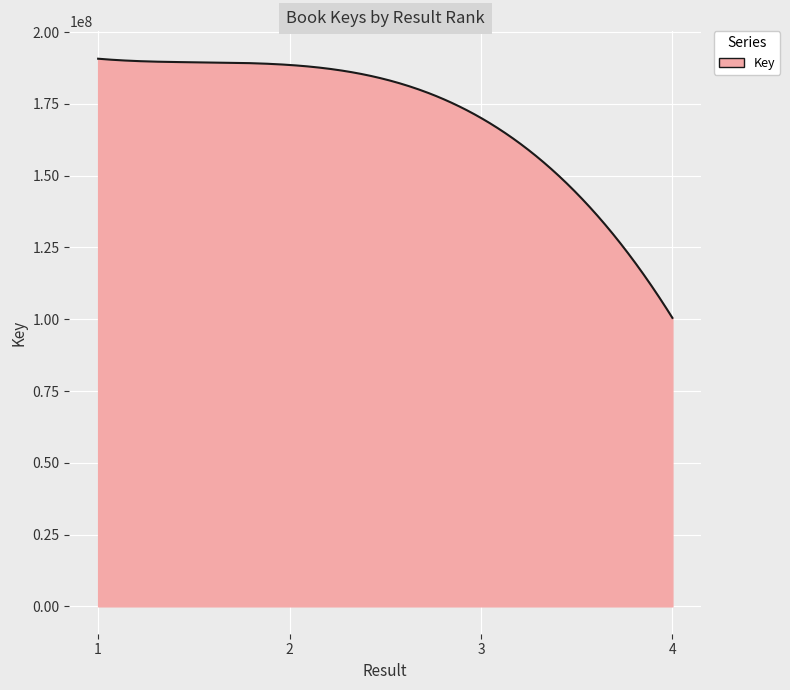

What is the smallest value displayed?

100479574.0